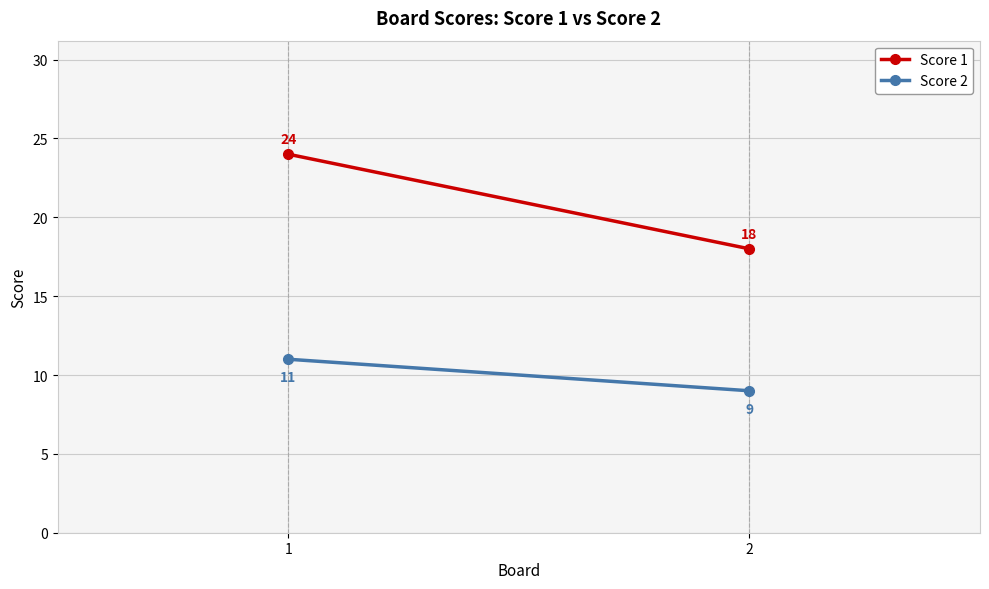

Which category has the lowest value across all series?

2